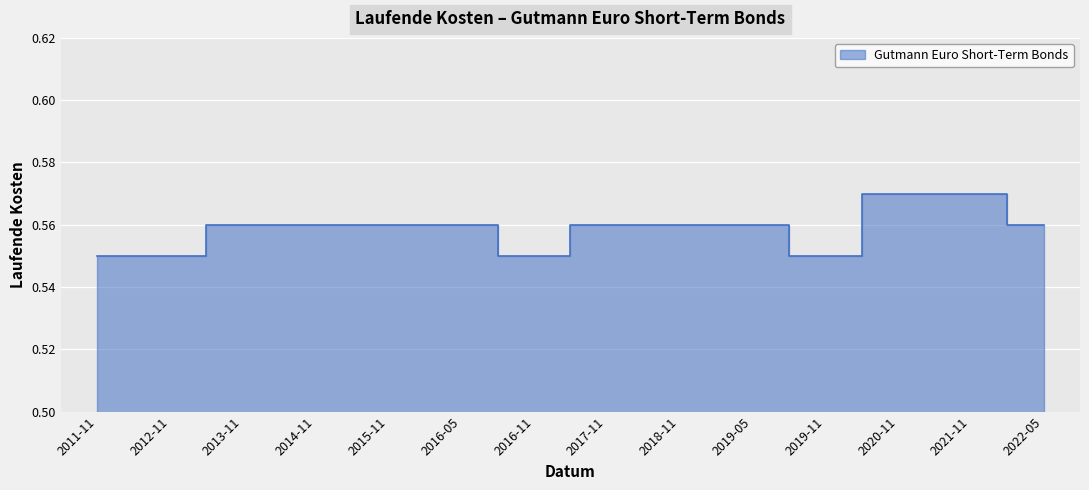

True or false: the data shows 0.9 at 2017-11.

False